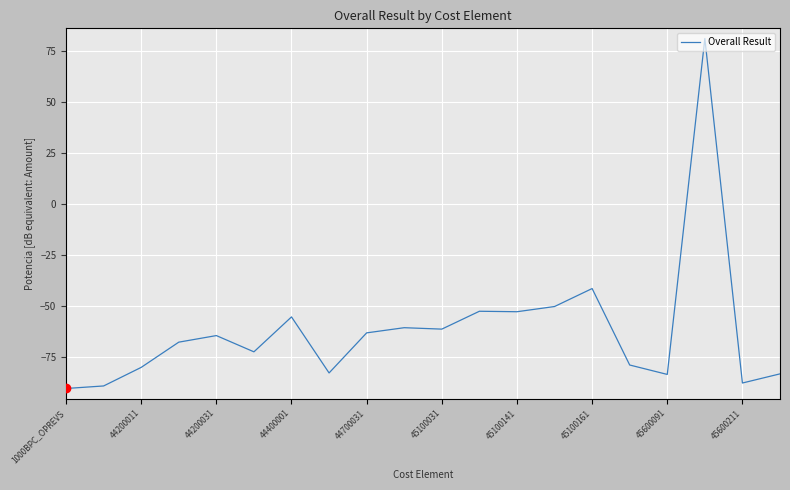

What is the maximum value shown in the chart?

81.1